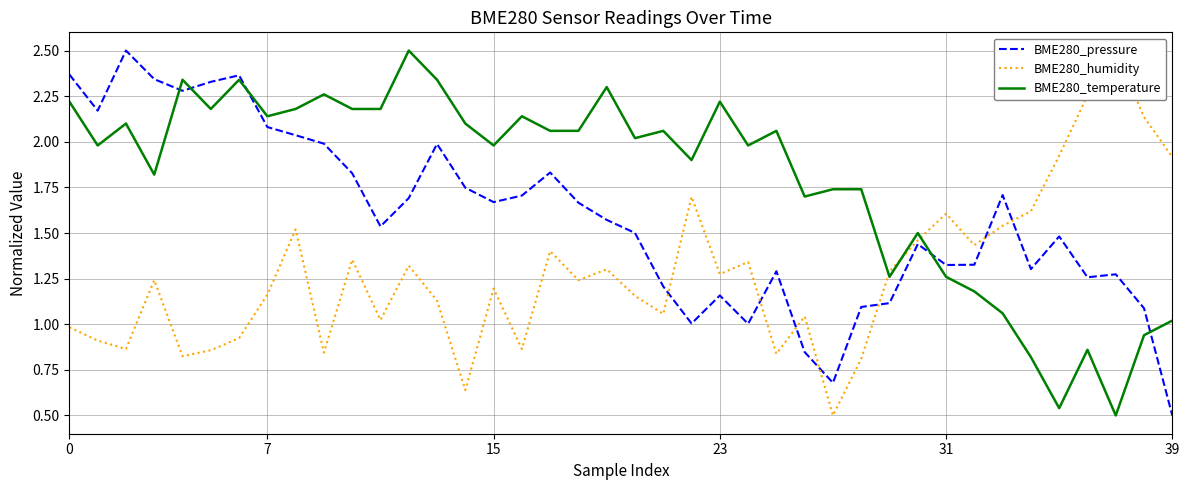

True or false: BME280_temperature and BME280_pressure cross at least once.

True